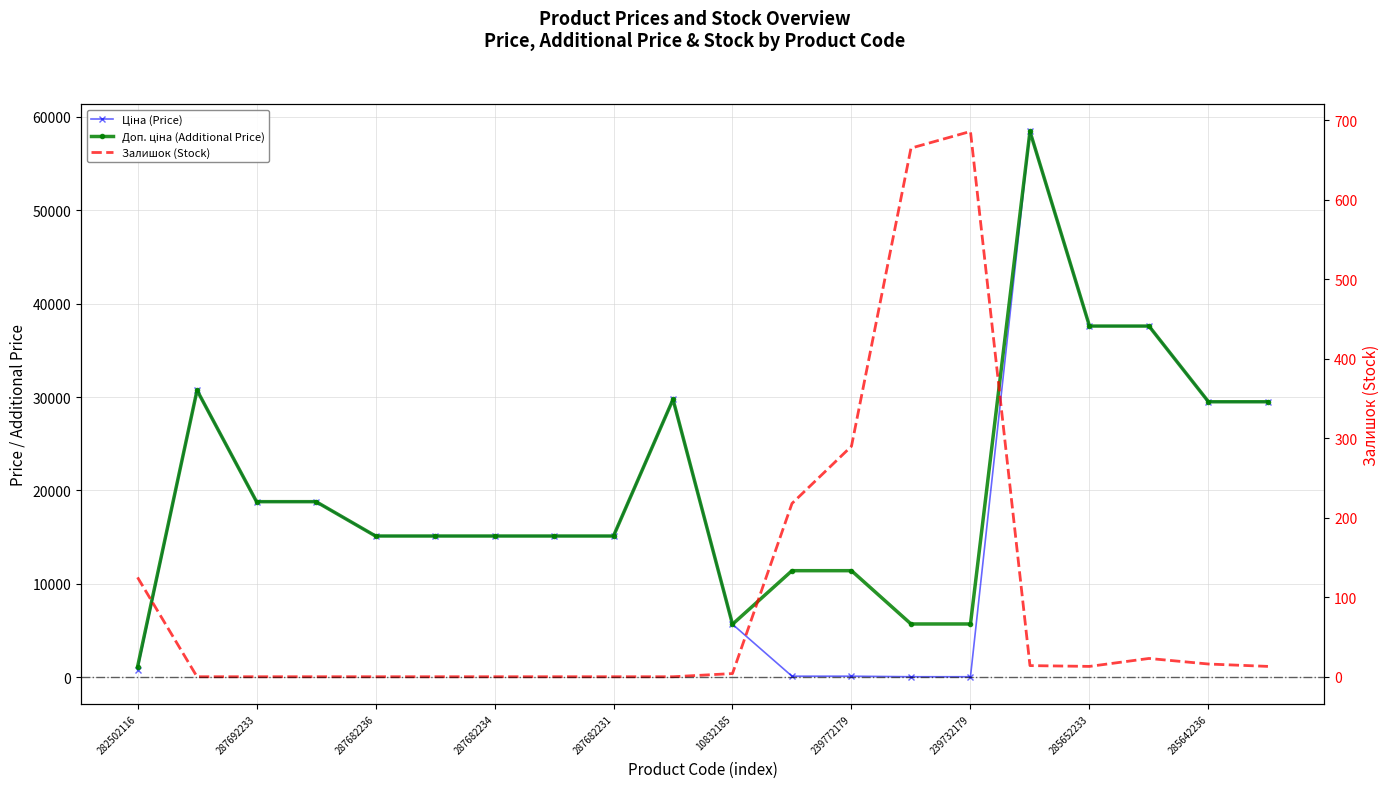

List the labels in order of Ціна (Price) value, largest first.

15, 16, 17, 287692233, 285642236, 18, 19, 287682236, 287682234, 287682231, 10832185, 239772179, 239732179, 285652233, 10, 282502116, 11, 12, 13, 14